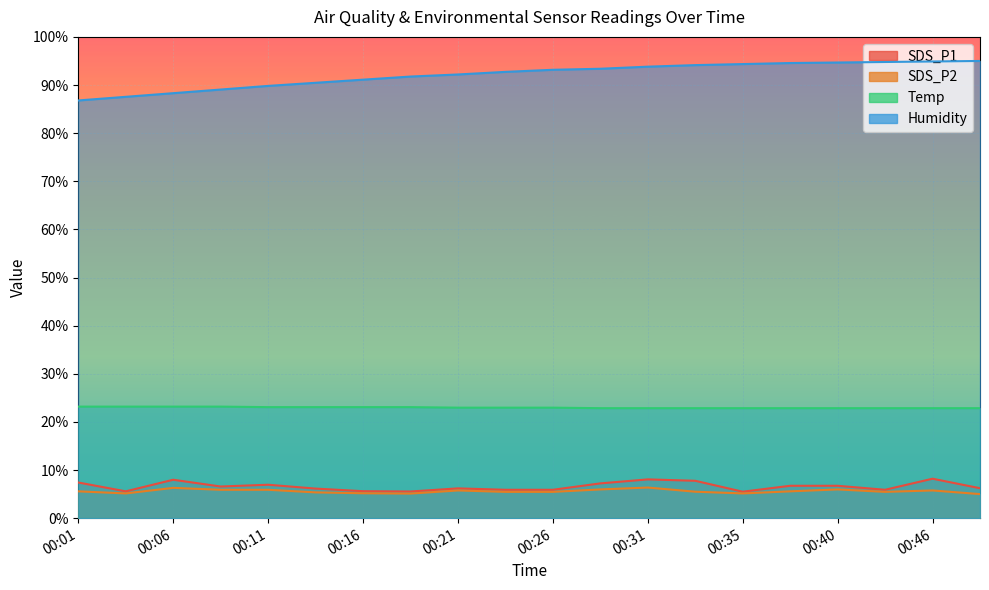

What is the value of the SDS_P2 point at the 8th from the left?

5.1